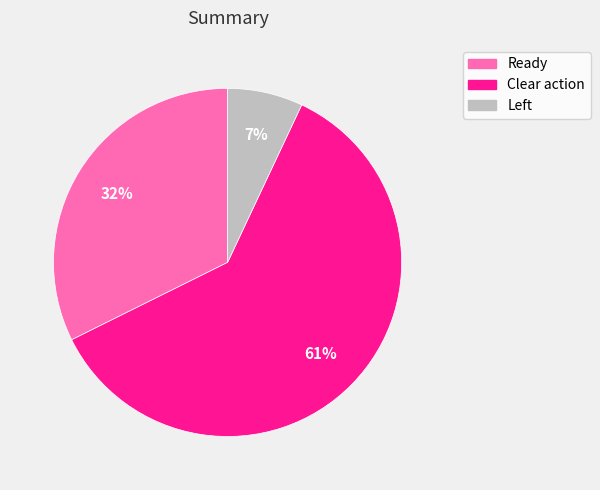

Does any single category account for the majority?

Yes